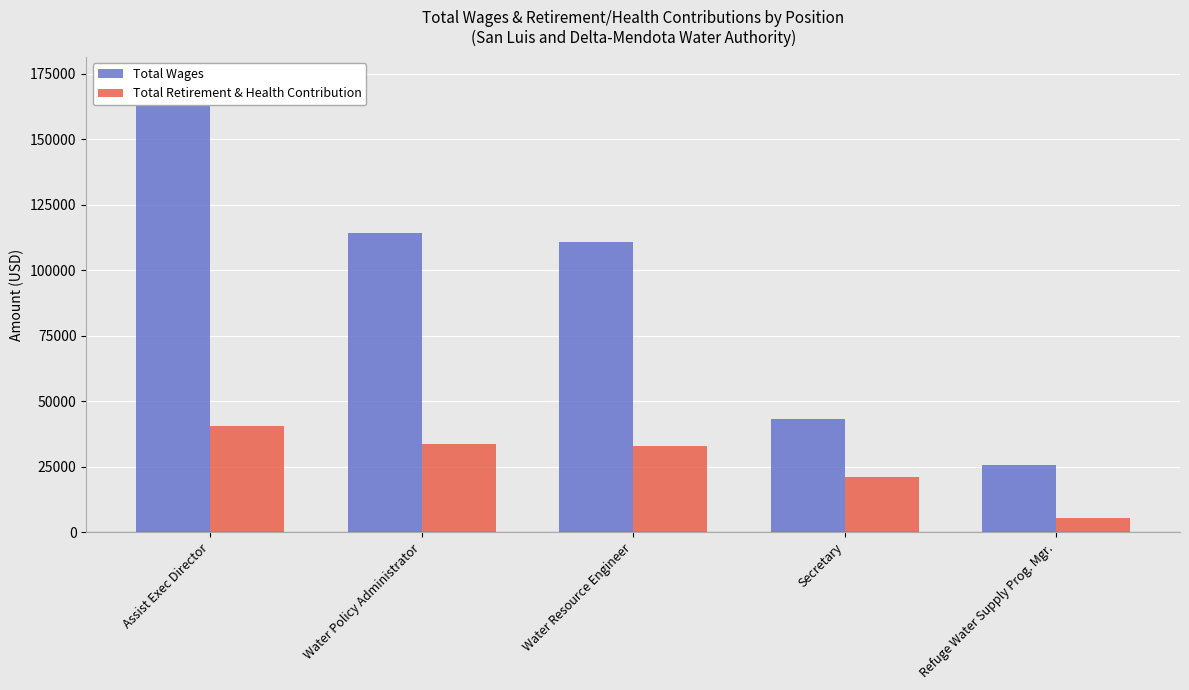

Is it true that Total Wages equals 110951 at Water Resource Engineer?

True